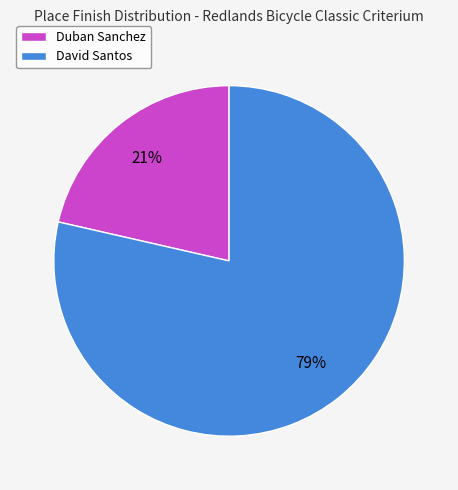

Is there a majority slice in this chart?

Yes